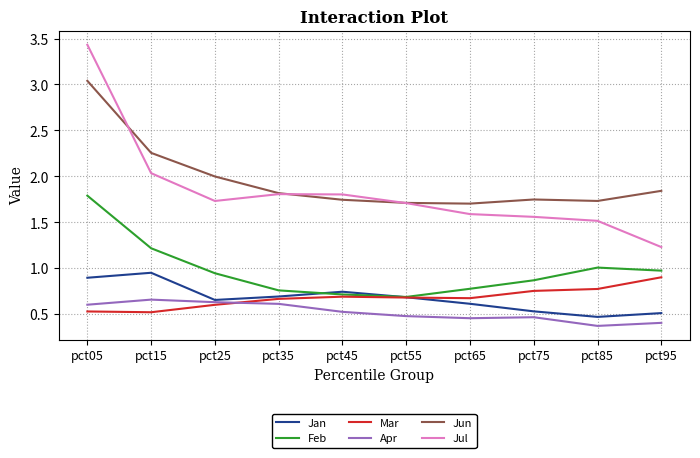

At how many categories does at least one series exceed 0?

10